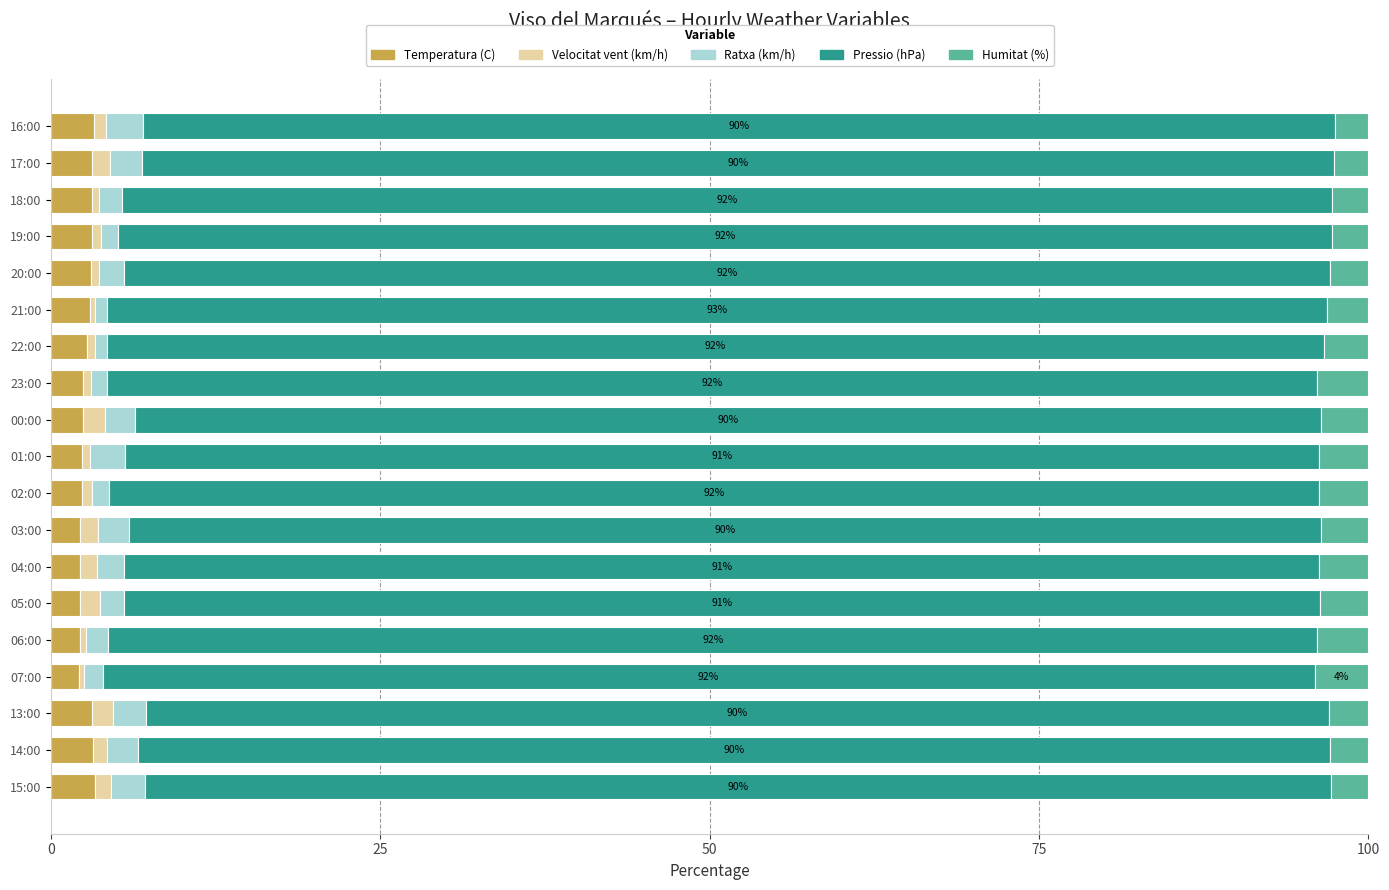

What is the highest value of the Temperatura (C) series?

3.3